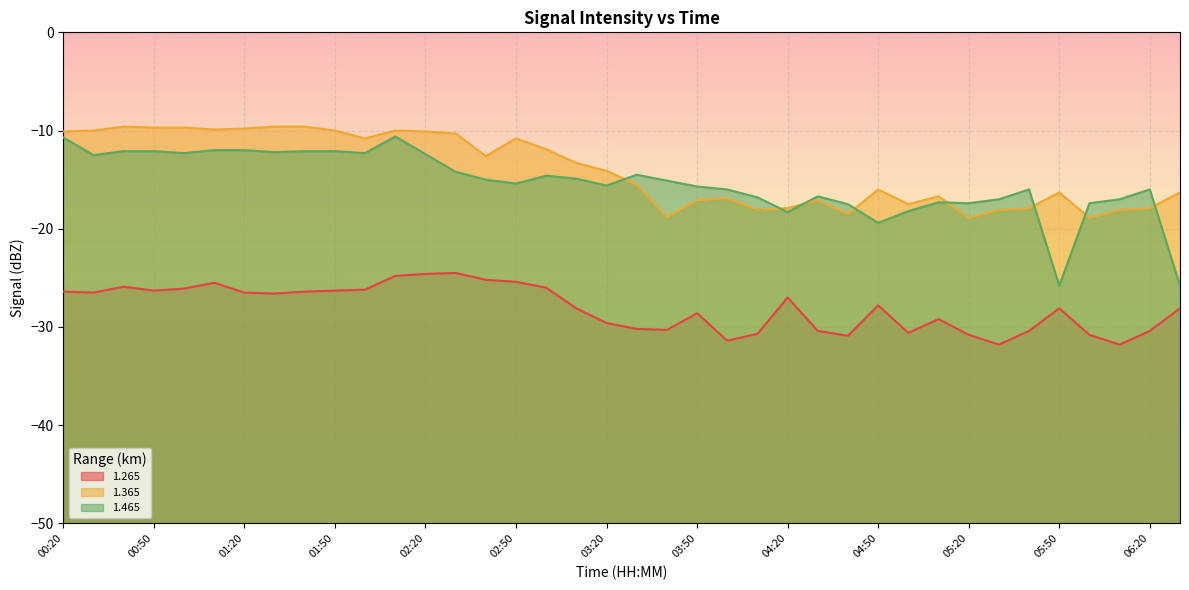

What is the difference between the 1.365 values at 00:50 and 05:00?

7.8